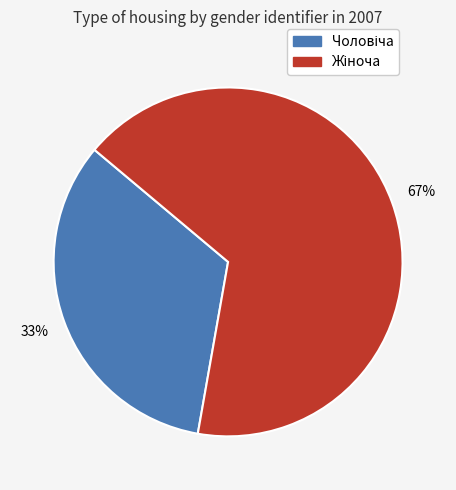

How many slices are in this pie chart?

2